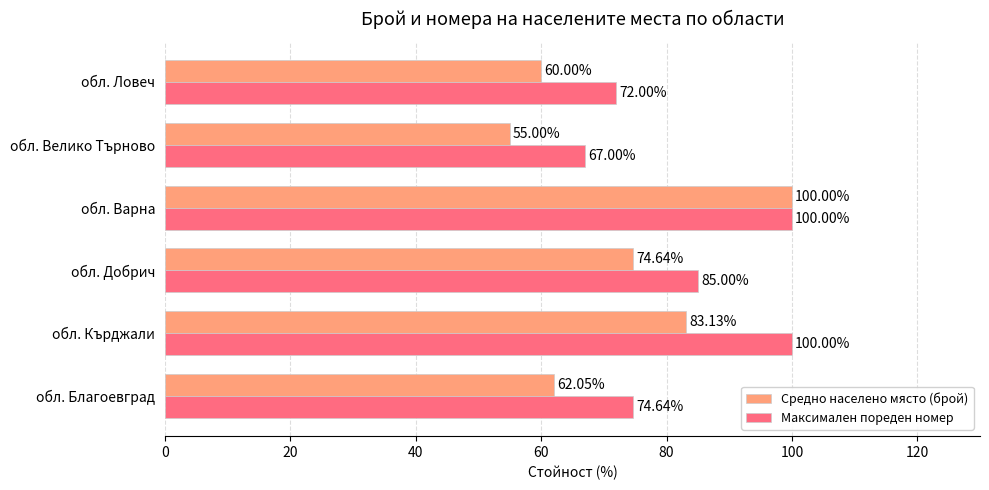

What is the average value of the Средно населено място (брой) series?

72.5